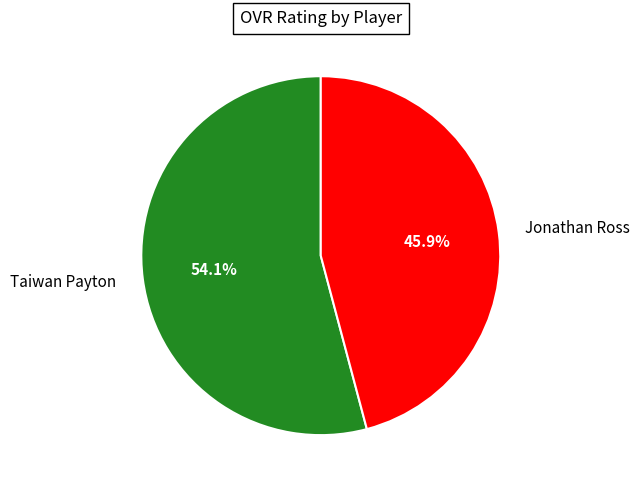

Do Jonathan Ross and Taiwan Payton together represent more than half of the pie?

Yes